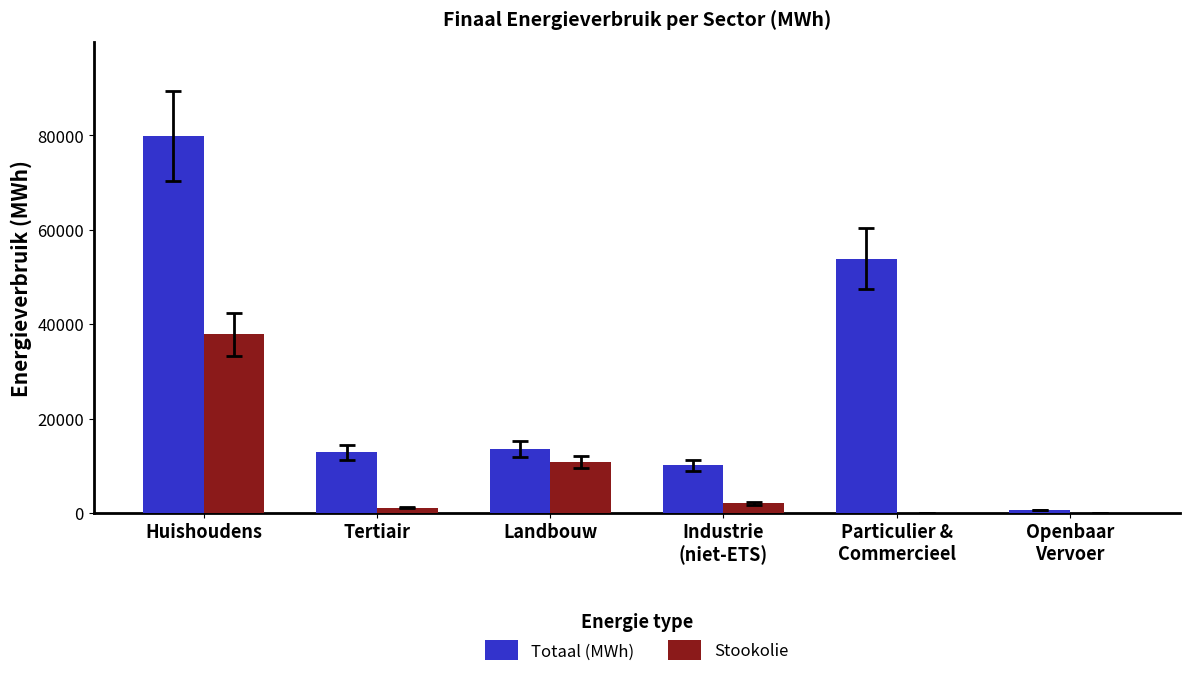

What is the highest value of the Totaal (MWh) series?

79872.1